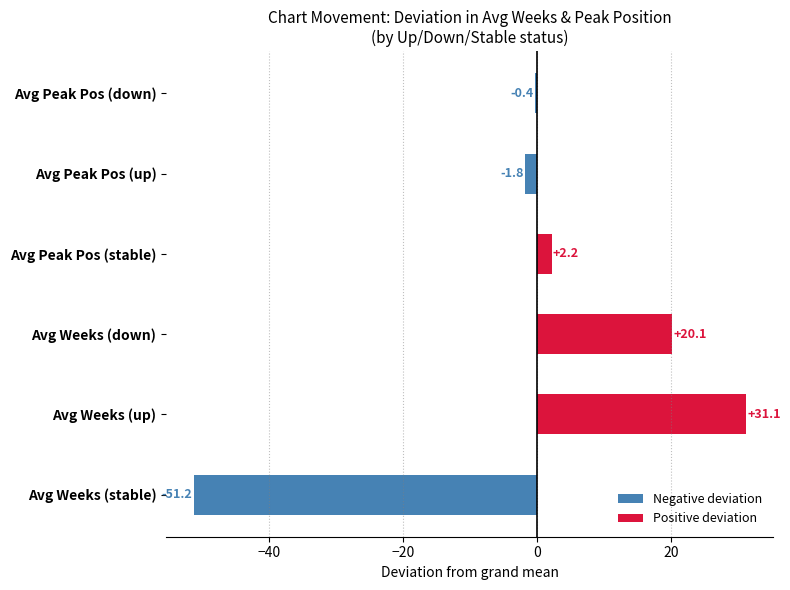

What is the minimum value for Negative deviation?

-51.2